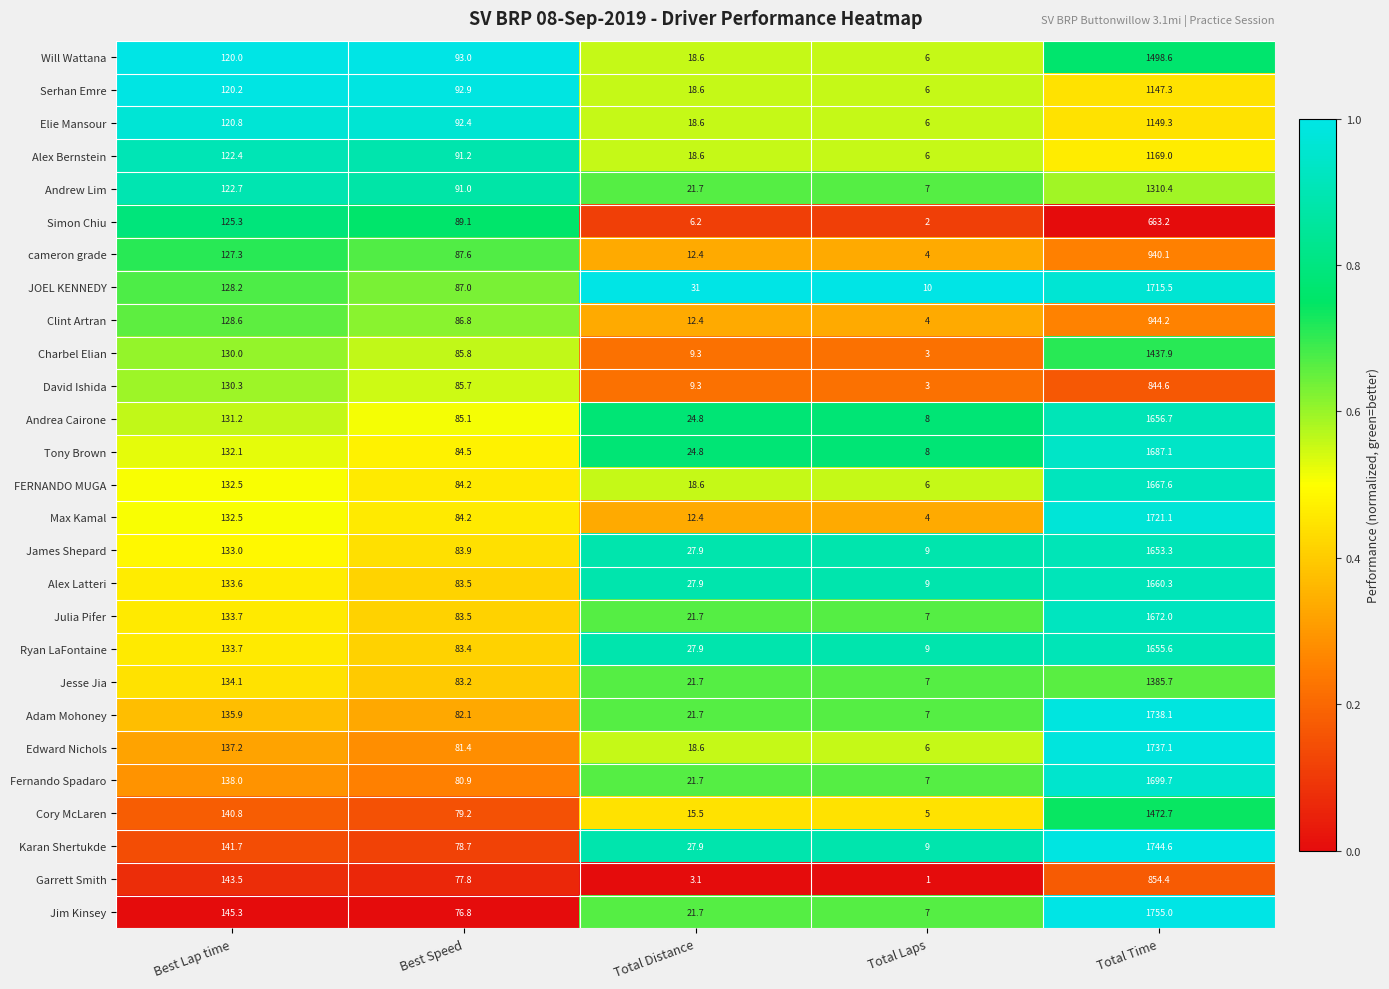

Where does the Elie Mansour series first go above 92?

Best Lap time